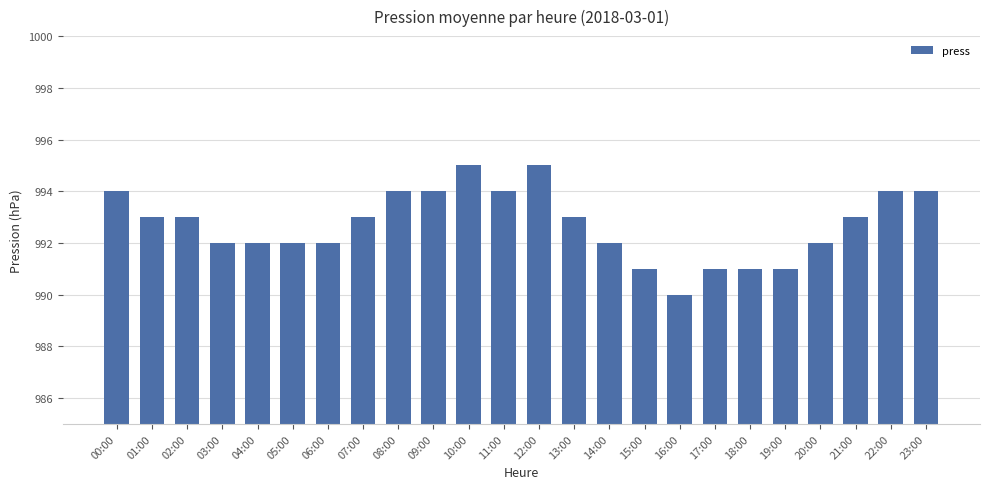

True or false: the data shows 591 at 02:00.

False